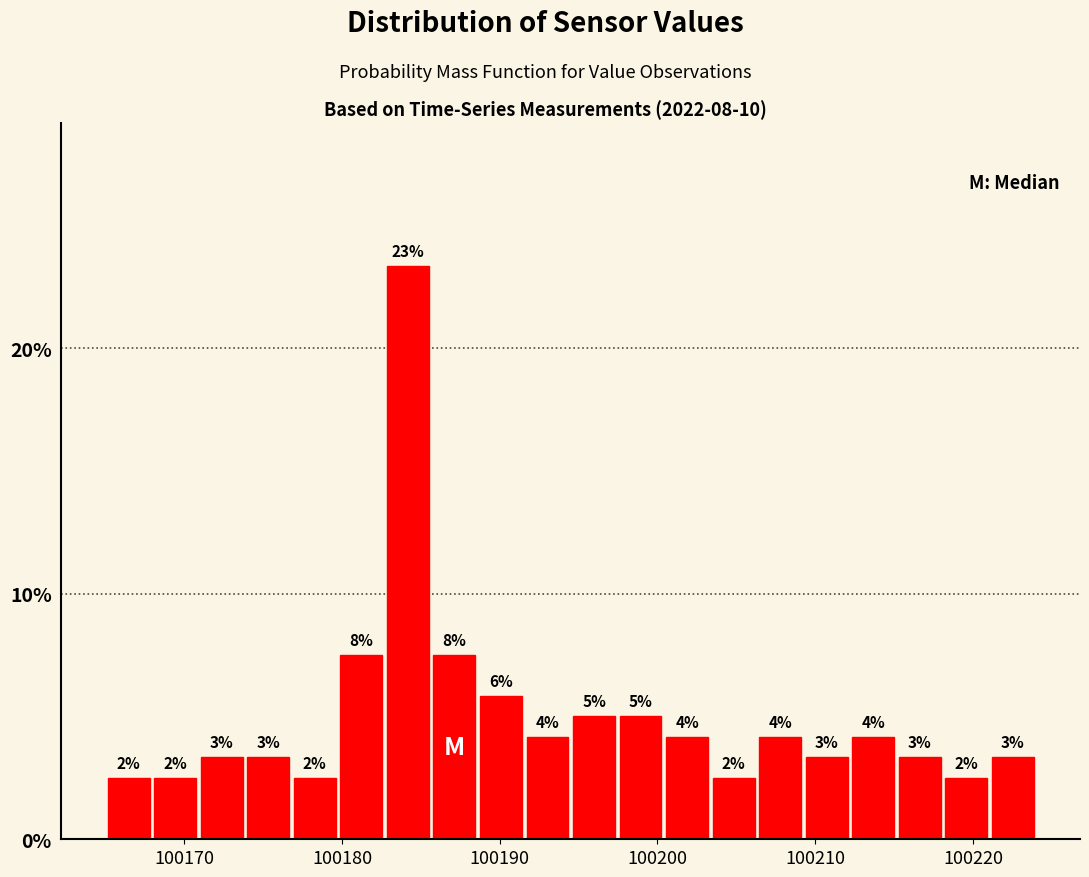

Read against the x-axis, roughly where is the centre of the tallest bar?

100184